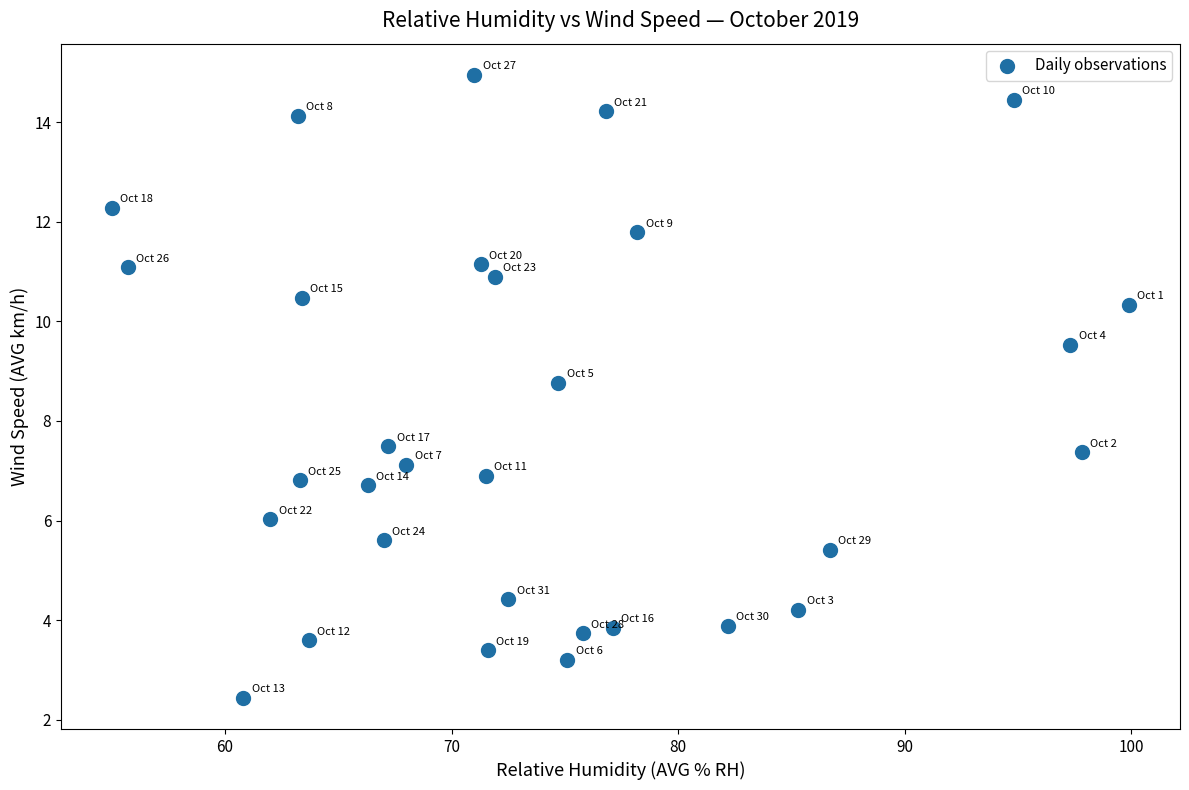

What is the range of X values (max minus min)?

44.9